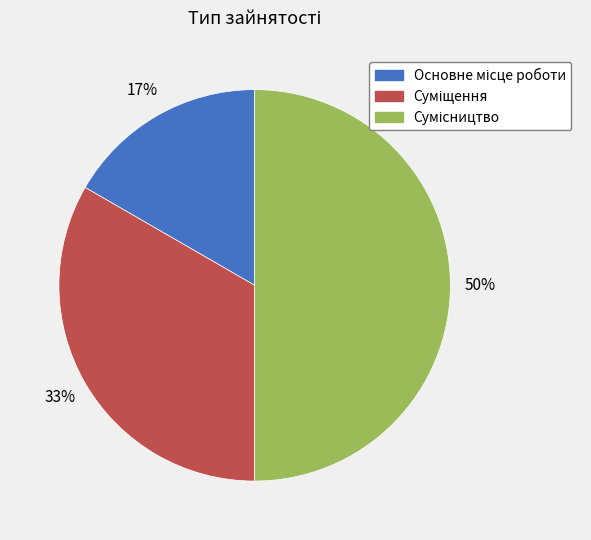

To the nearest percent, what is the difference between the largest and smallest slice percentages?

33%